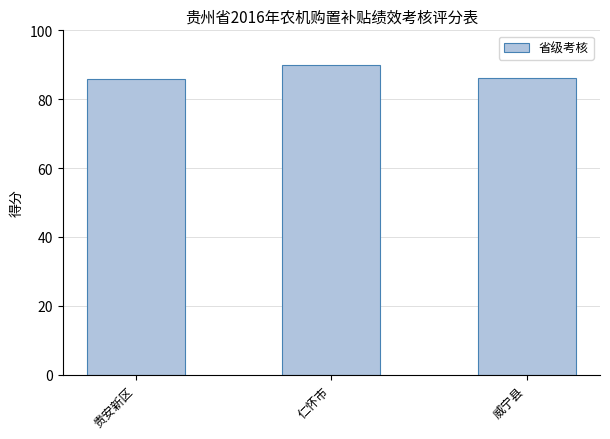

What is the sum of the values at 威宁县 and 贵安新区?

172.1